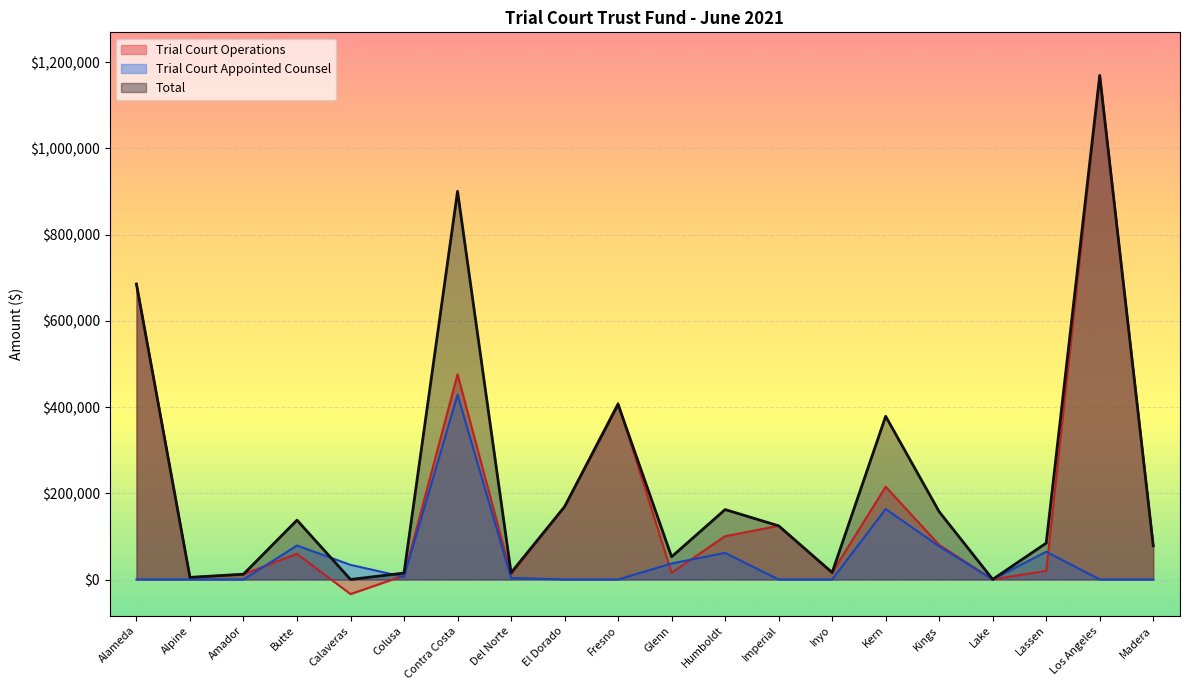

Which has a higher value, Alpine or Madera?

Madera